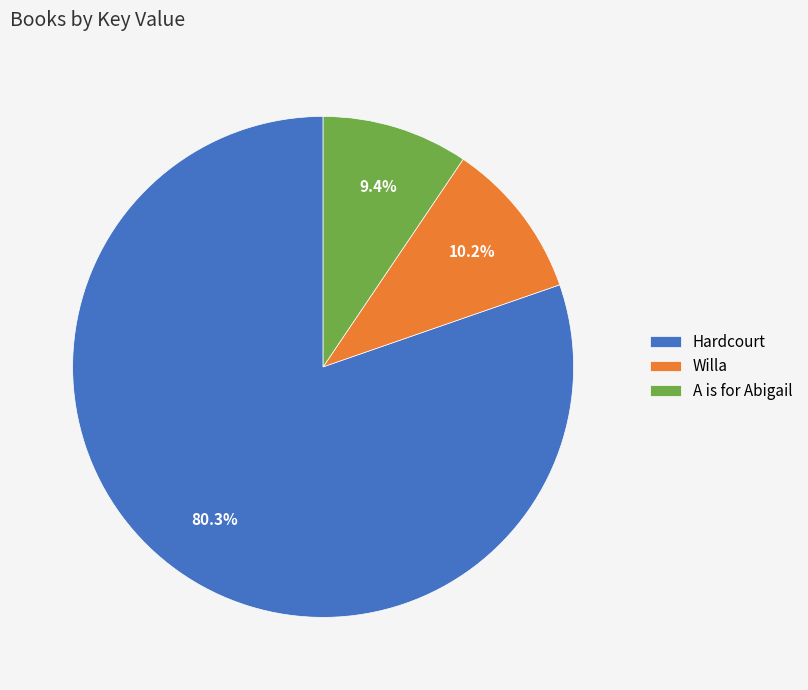

To the nearest percent, what portion does Willa represent?

10%